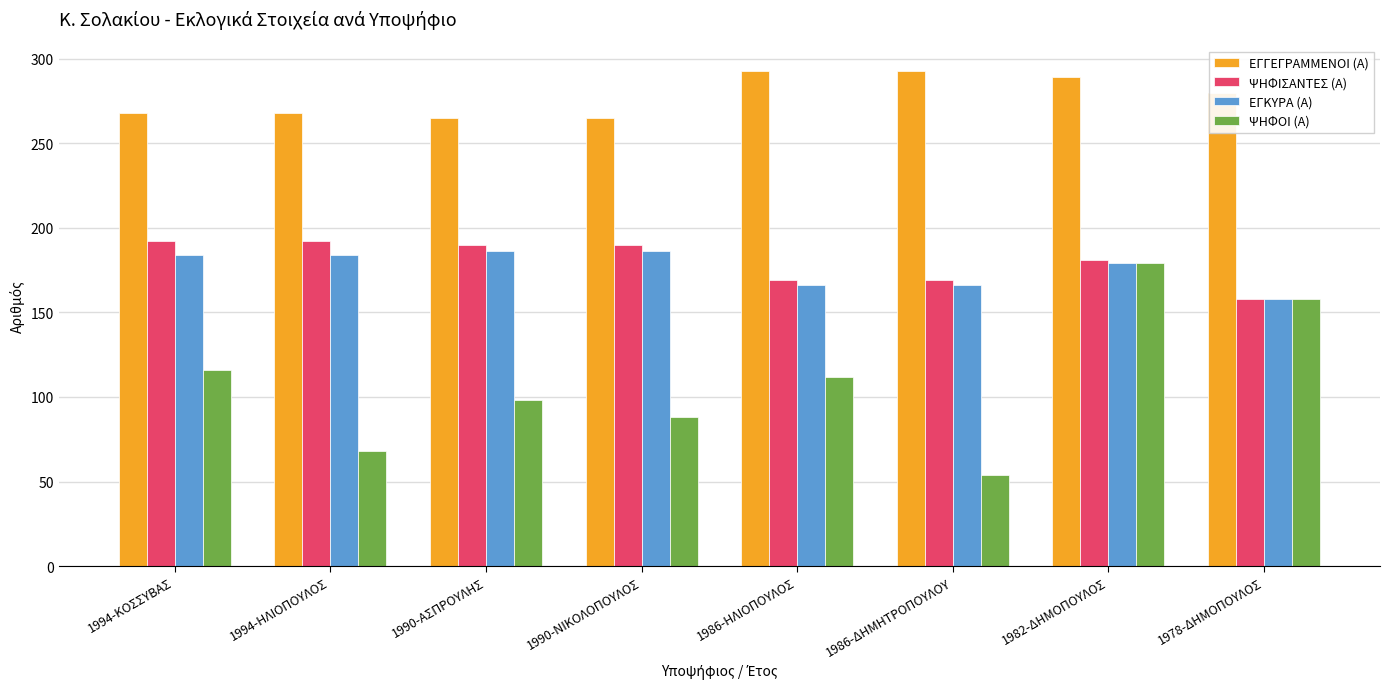

Between 1994-ΗΛΙΟΠΟΥΛΟΣ and 1982-ΔΗΜΟΠΟΥΛΟΣ, which series saw the biggest shift?

ΨΗΦΟΙ (Α)